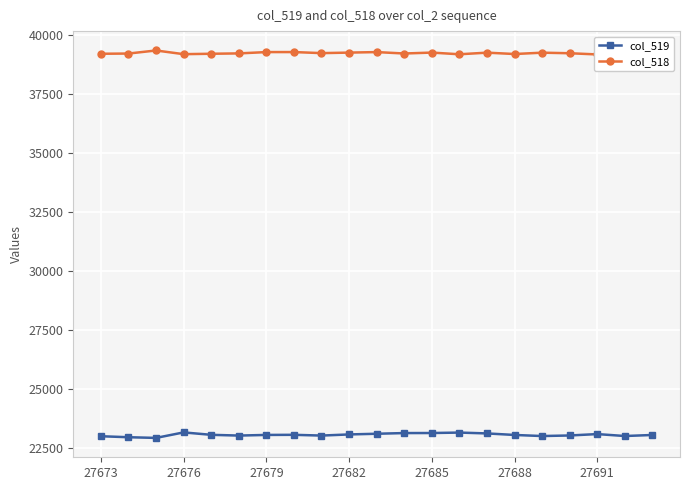

What is the difference between the maximum and minimum values in the col_518 series?

168